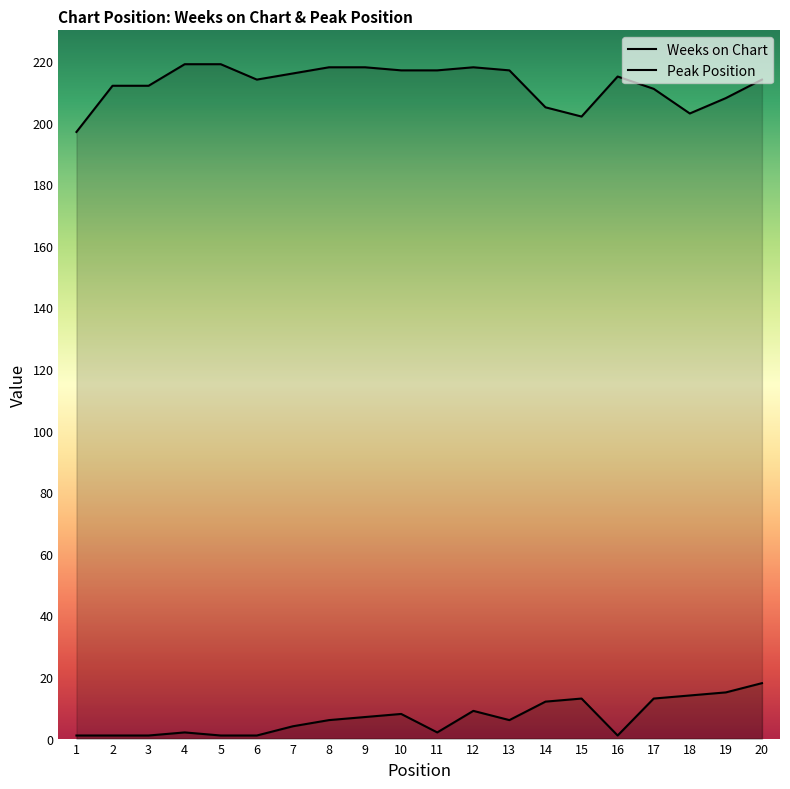

At which label does Peak Position reach its peak?

20